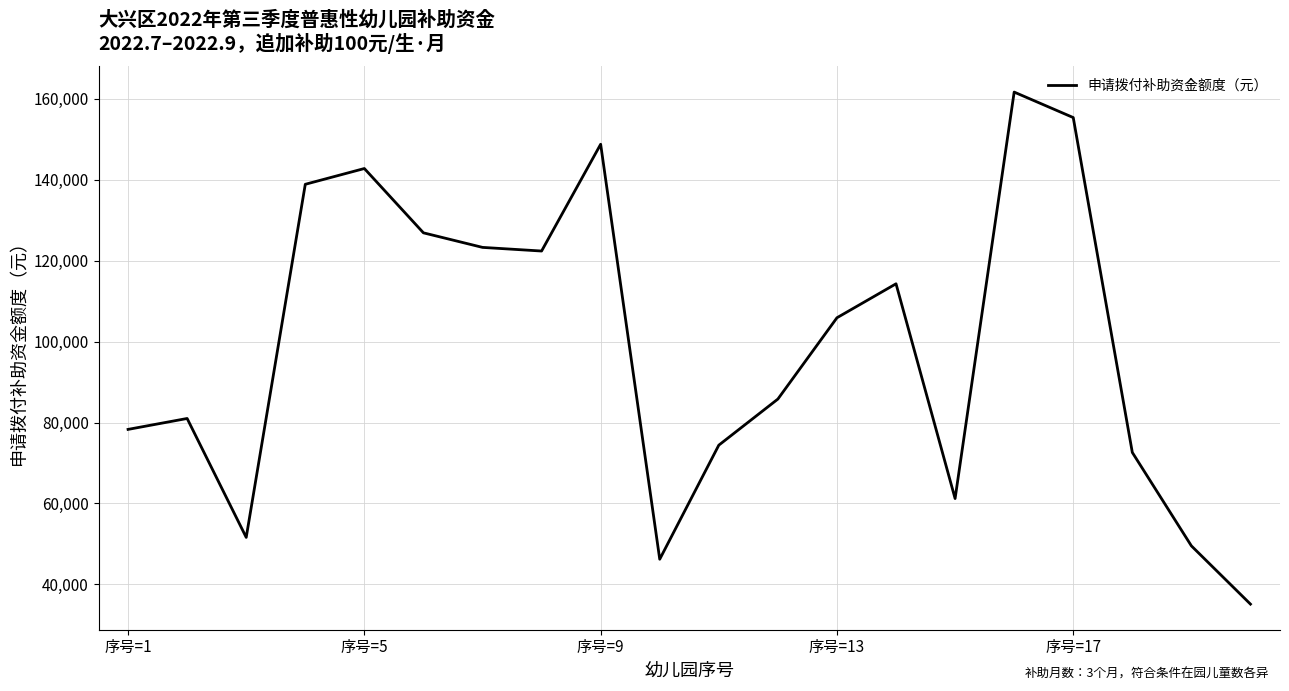

Reading left to right, list all the values displayed in this chart.

78300	81000	51600	138900	142800	126900	123300	122400	148800	46200	74400	85800	105900	114300	61200	161700	155400	72600	49500	35100